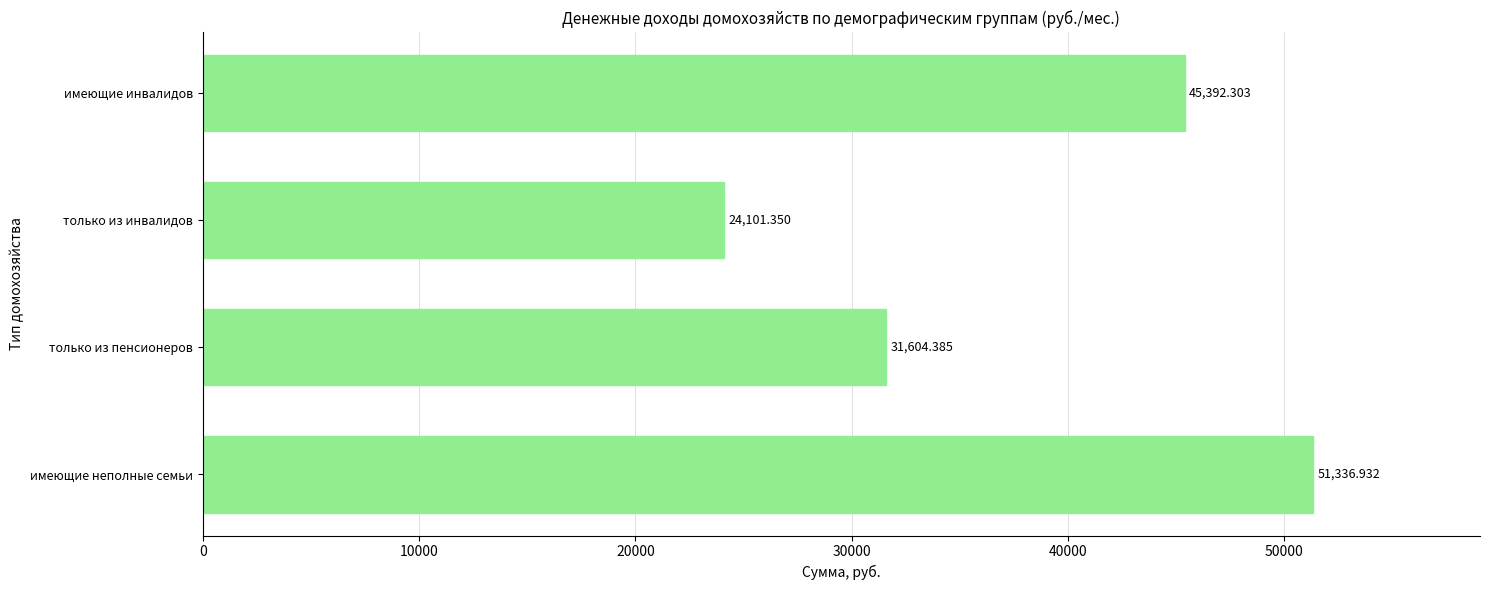

At which label is the value closest to 37719?

только из пенсионеров